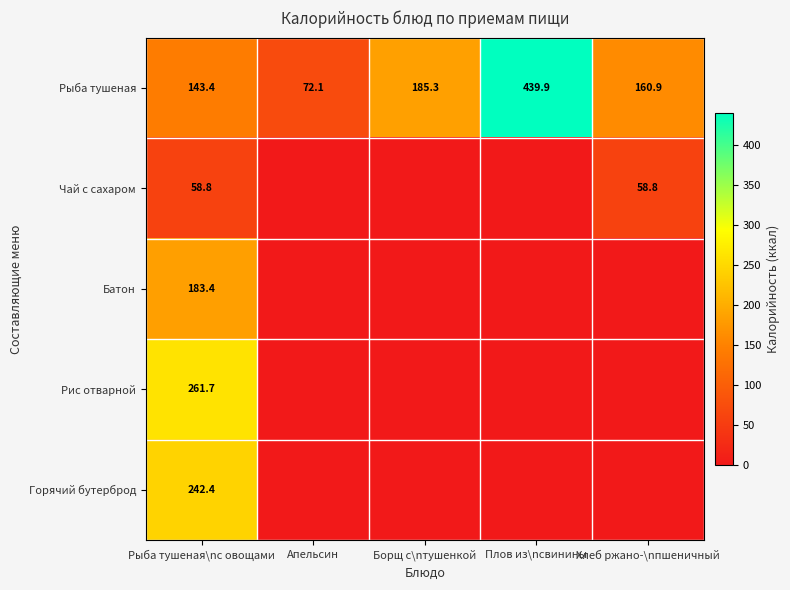

What is the difference between the maximum and minimum values in the Рыба тушеная series?

367.8